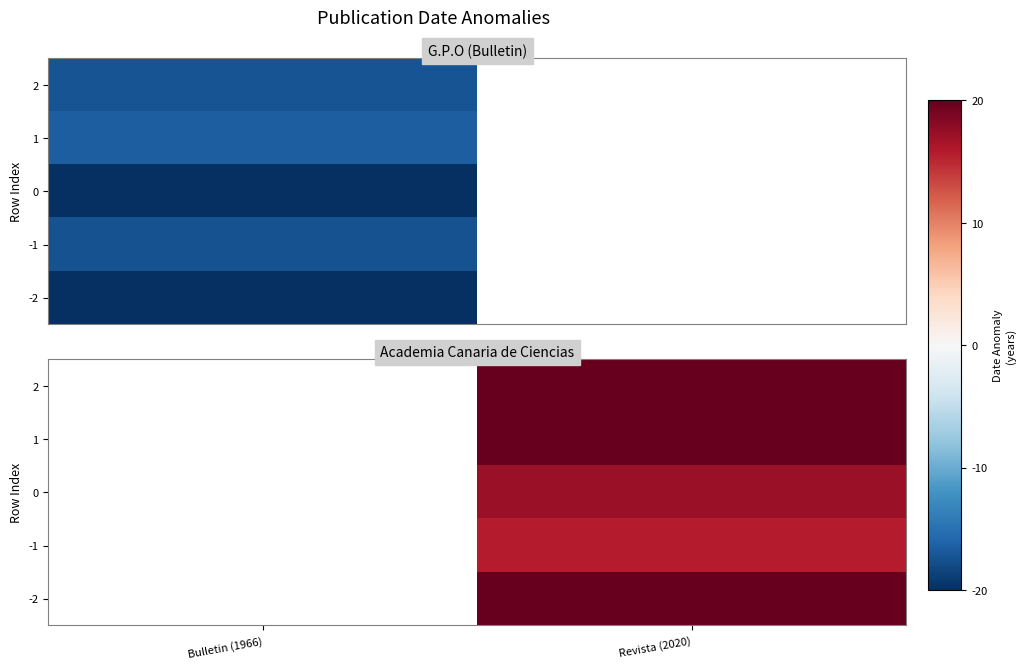

List the labels in order of -2 value, smallest first.

Bulletin (1966), Revista (2020)